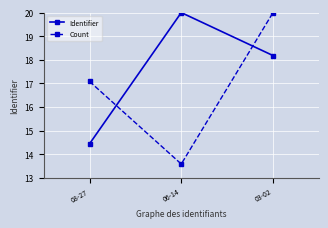

What is the difference between the Count values at 03-02 and 06-14?

6.4